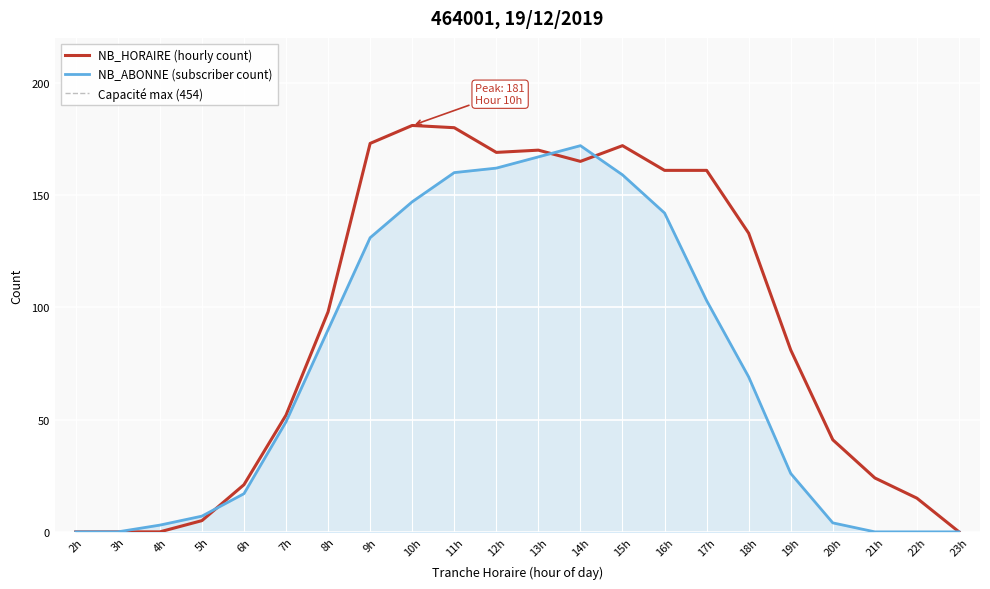

What is the difference between the maximum and minimum values in the NB_ABONNE series?

172